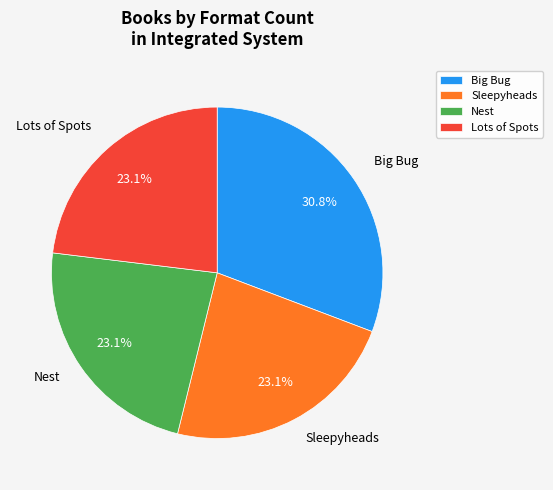

How many segments does this pie chart have?

4